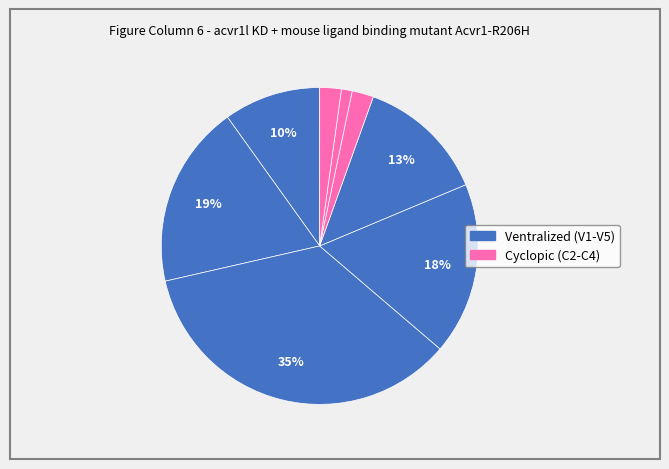

How many segments does this pie chart have?

8